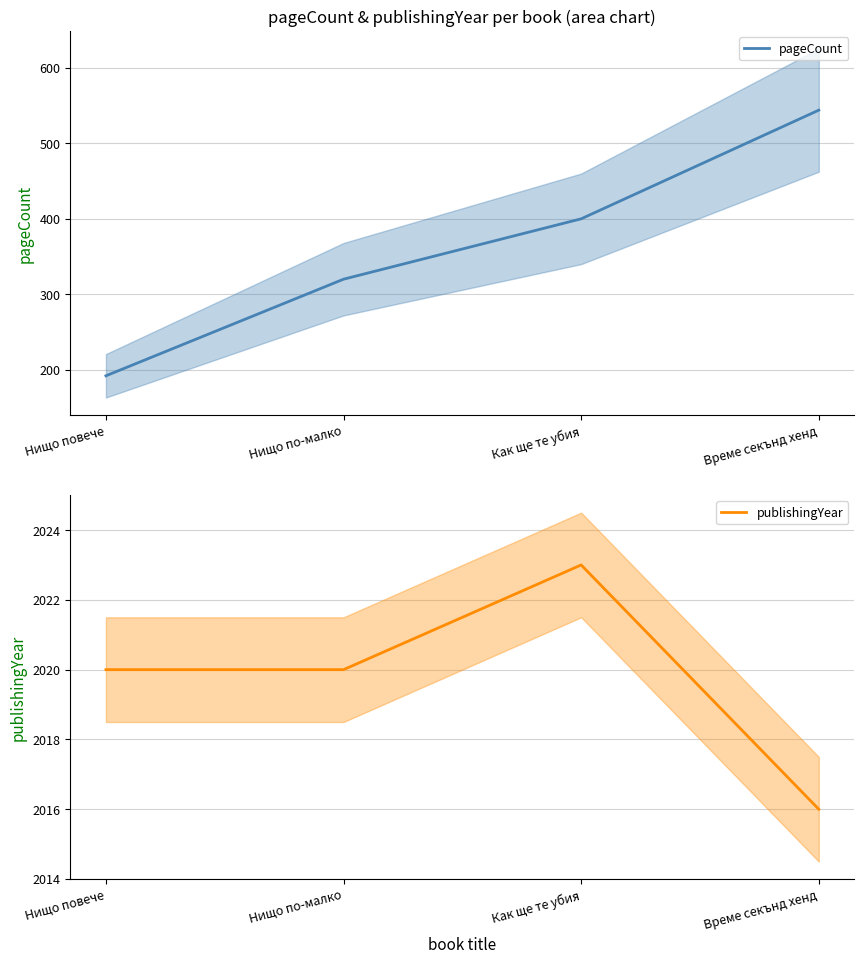

How many lines are shown in the chart?

2